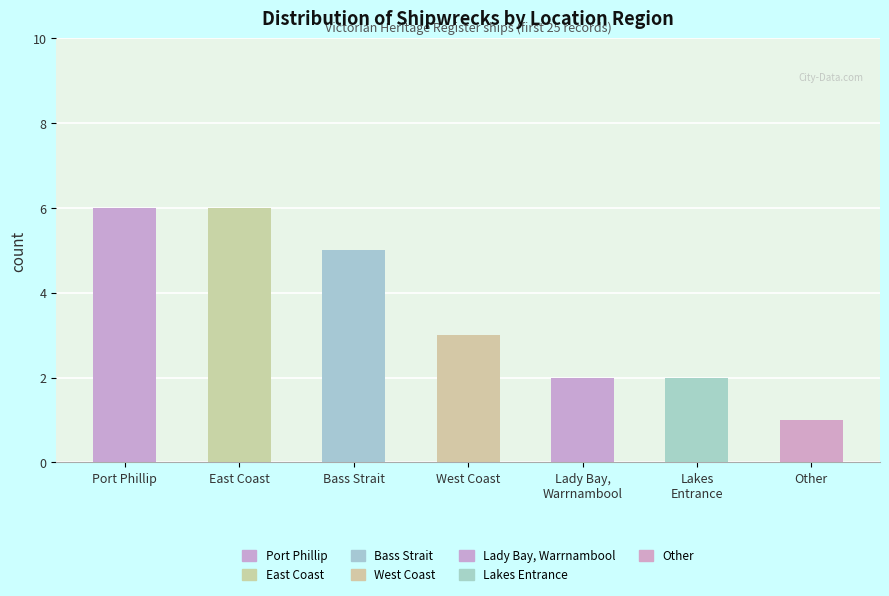

Count the number of data series in this chart.

1